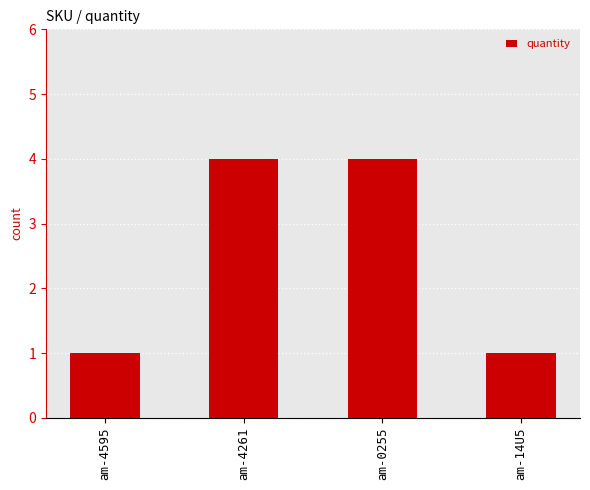

What is the difference between the maximum and second lowest values?

3